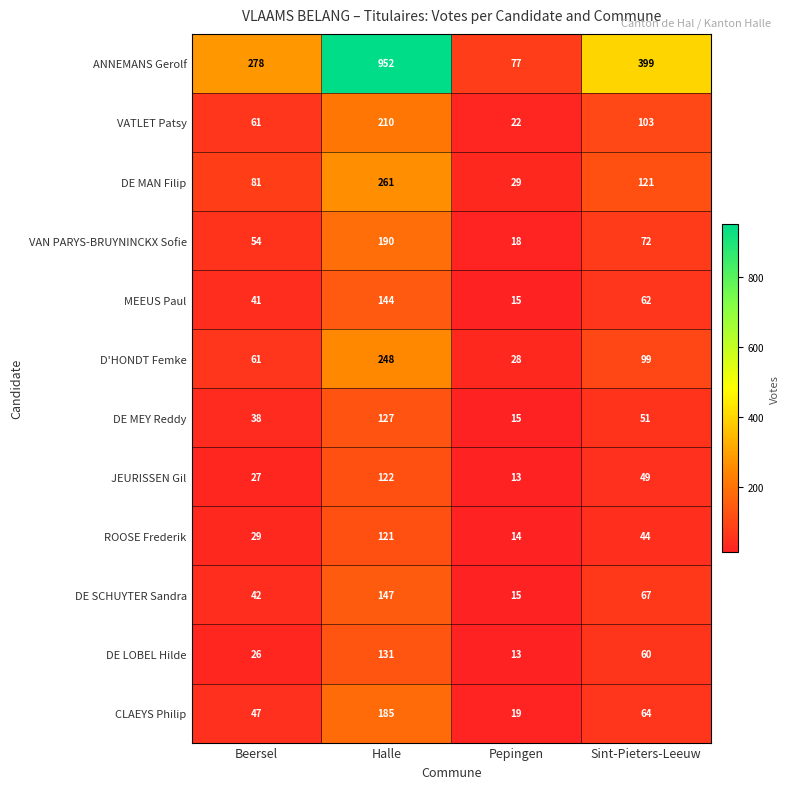

What value does the VAN PARYS-BRUYNINCKX Sofie series have at Pepingen?

18